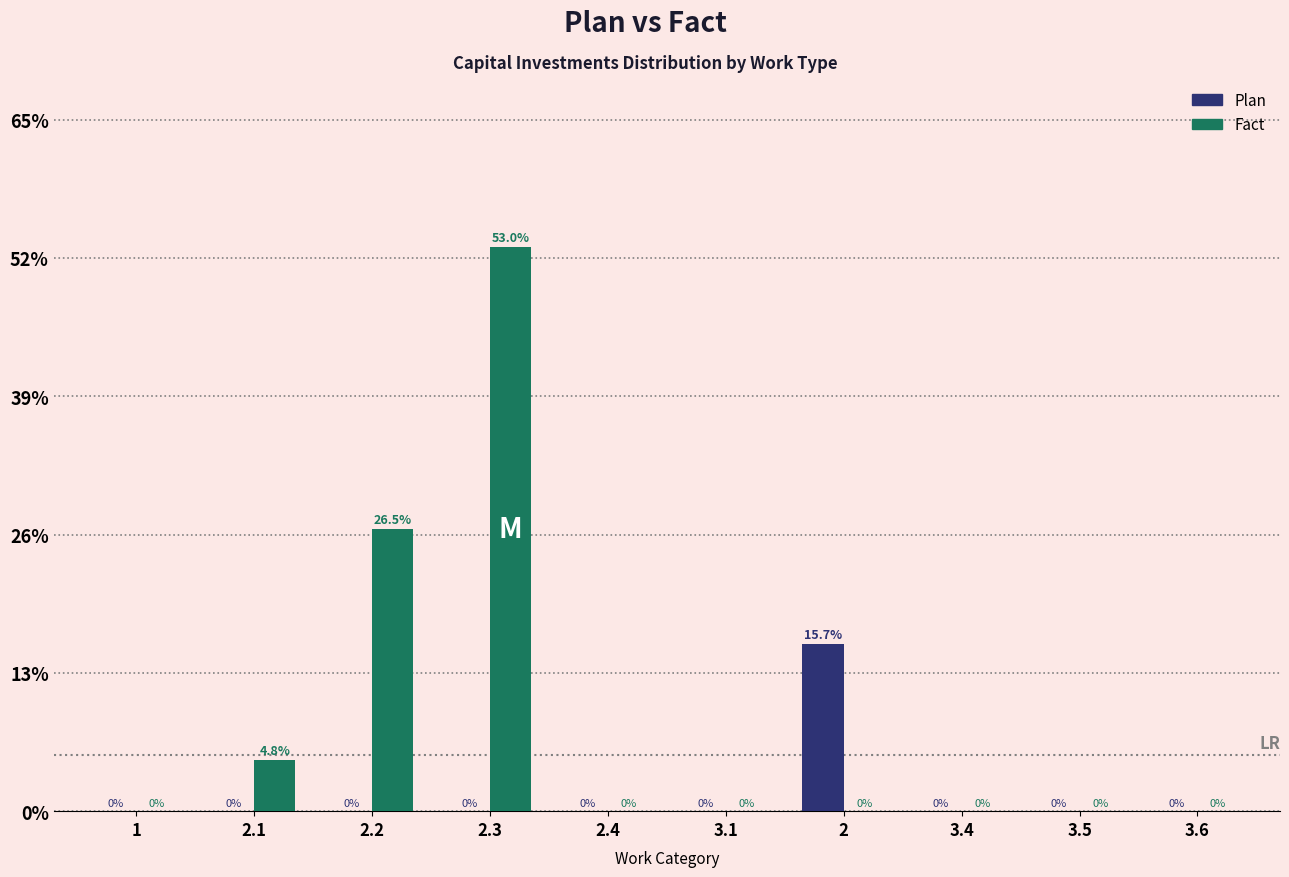

Reading left to right, list all the values displayed in this chart.

Plan: 1=0.0	2.1=0.0	2.2=0.0	2.3=0.0	2.4=0.0	3.1=0.0	2=15.7	3.4=0.0	3.5=0.0	3.6=0.0
Fact: 1=0.0	2.1=4.8	2.2=26.5	2.3=53.0	2.4=0.0	3.1=0.0	2=0.0	3.4=0.0	3.5=0.0	3.6=0.0